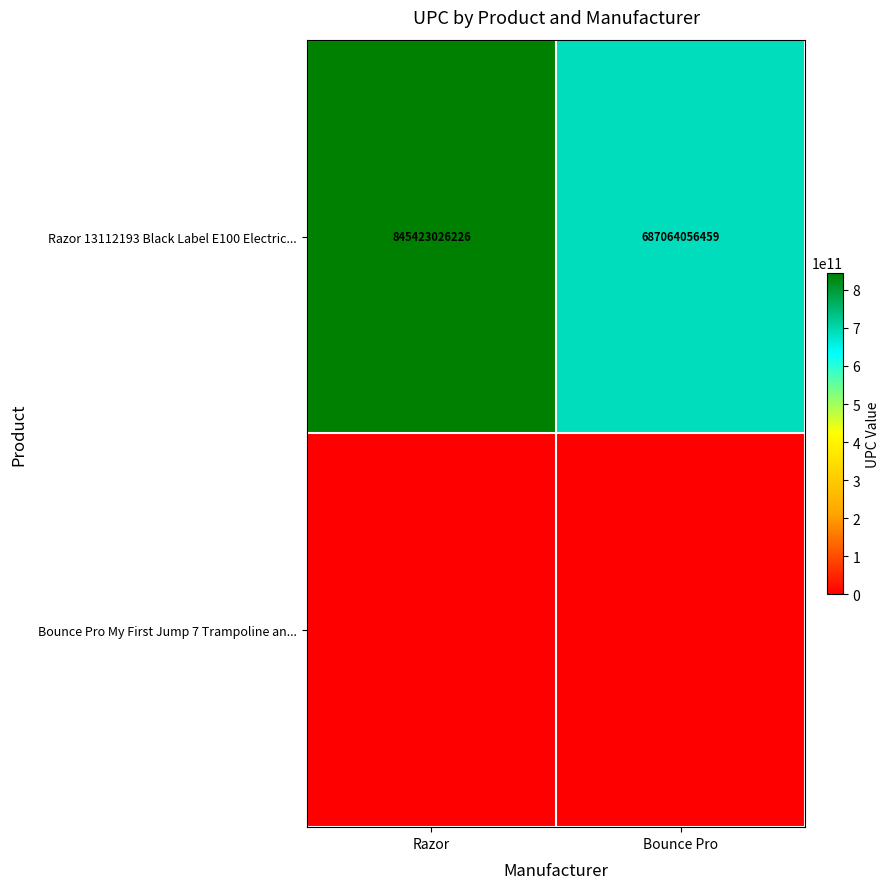

What is the difference between the highest and lowest values at Bounce Pro?

687064056459